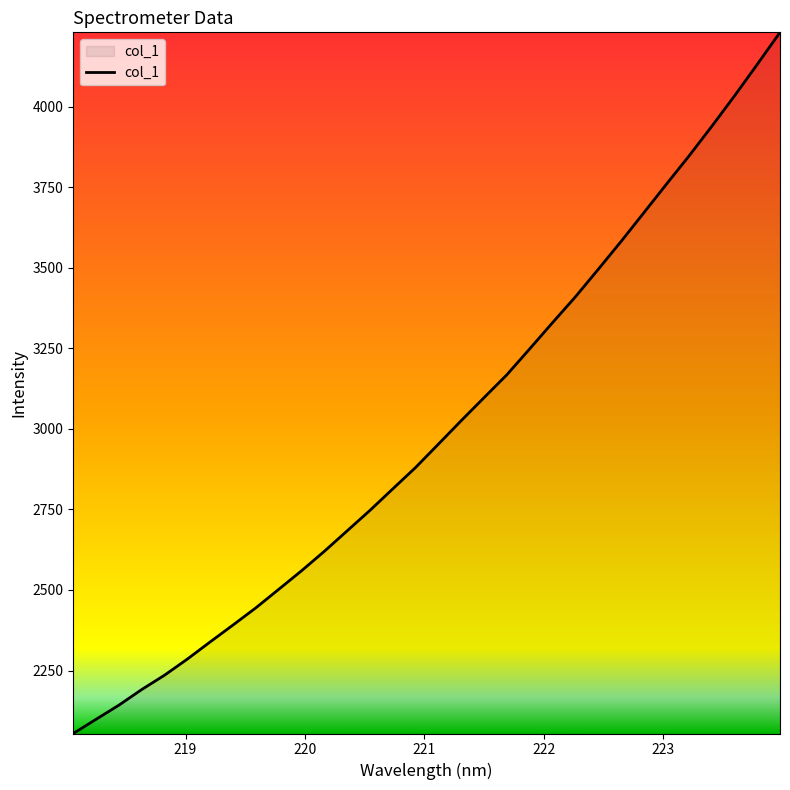

What is the minimum value shown in the chart?

2054.6